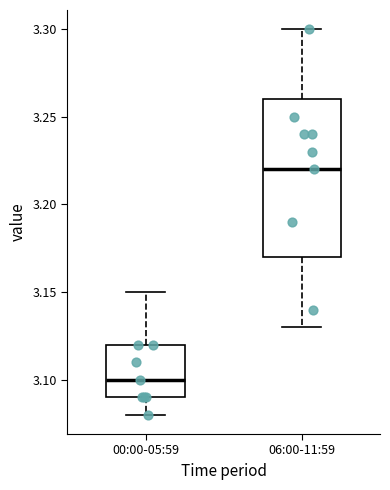

Reading left to right, transcribe this box plot: for each box, give where its median line is, the range the box spans, and where its two whiskers end, as read against the y-axis. The values are not printed on the chart, so give them approximately, as read against the axis.

00:00-05:59: median 3.10, box 3.09 to 3.12, whiskers 3.08 to 3.15
06:00-11:59: median 3.22, box 3.17 to 3.26, whiskers 3.13 to 3.30